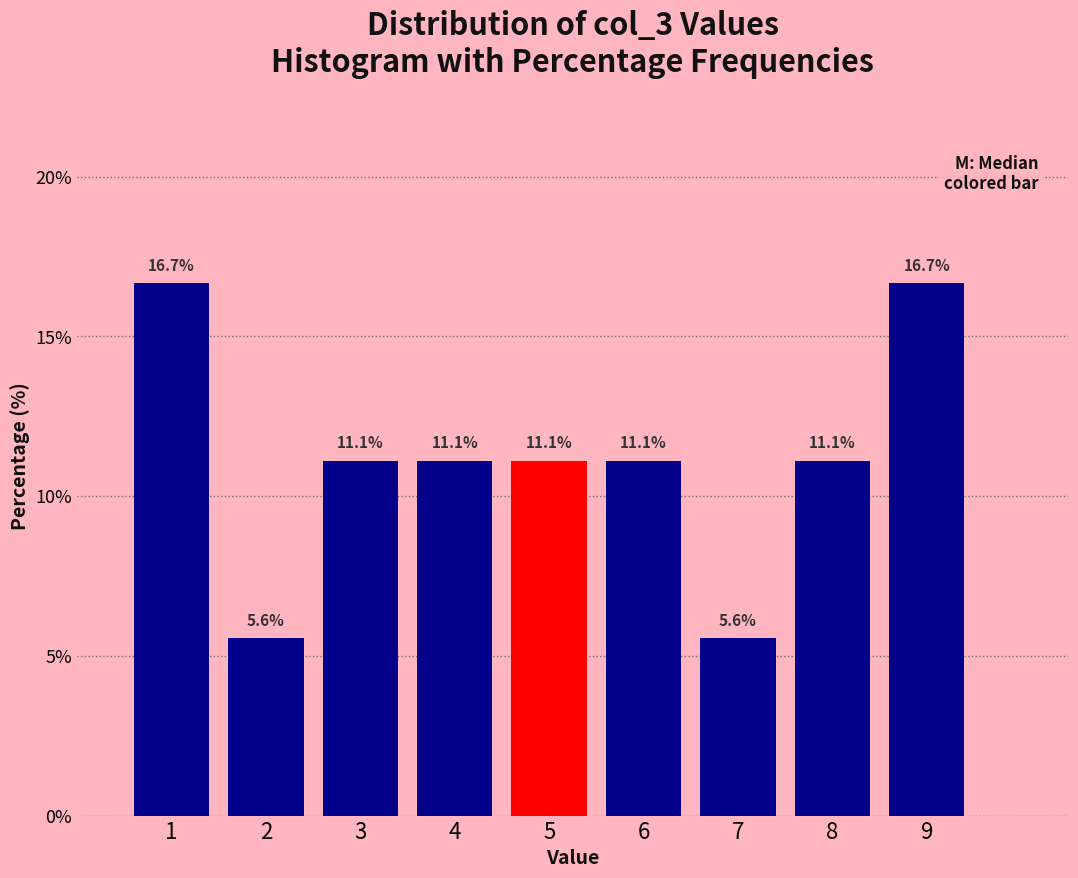

Reading left to right, transcribe this chart: for each bar, give the range it covers on the x-axis and its height.

0.5 to 1.5: 16.7
1.5 to 2.5: 5.6
2.5 to 3.5: 11.1
3.5 to 4.5: 11.1
4.5 to 5.5: 11.1
5.5 to 6.5: 11.1
6.5 to 7.5: 5.6
7.5 to 8.5: 11.1
8.5 to 9.5: 16.7